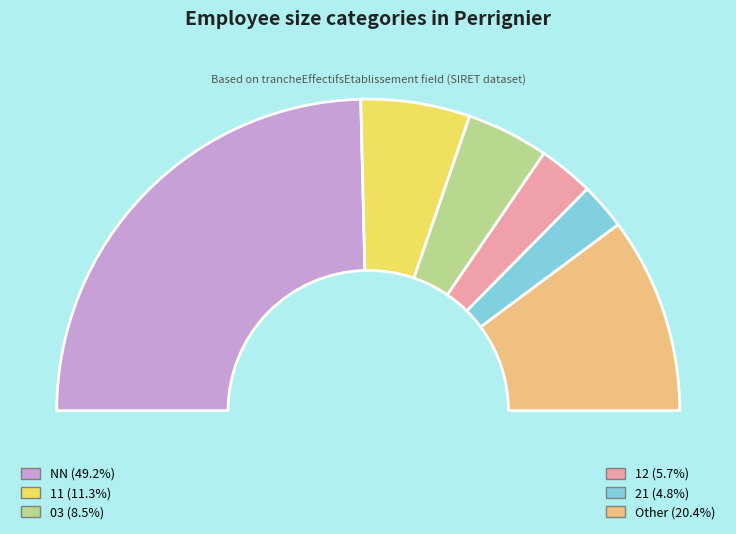

Does any single category account for the majority?

No